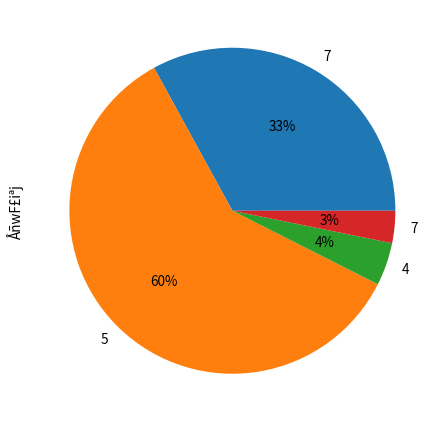

To the nearest percent, what is the average slice percentage?

25%